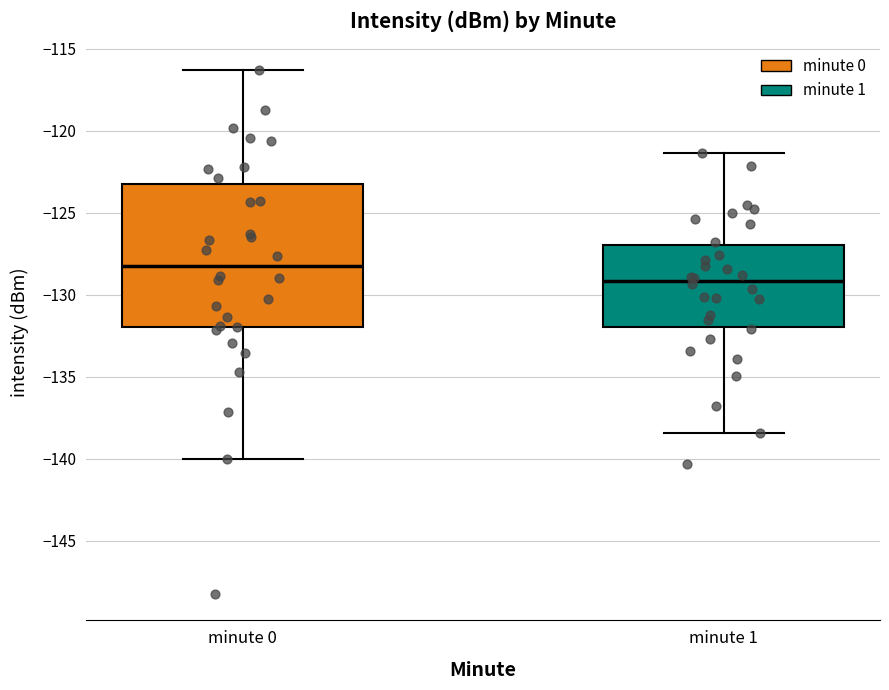

Which box's median line is the lowest?

minute 1